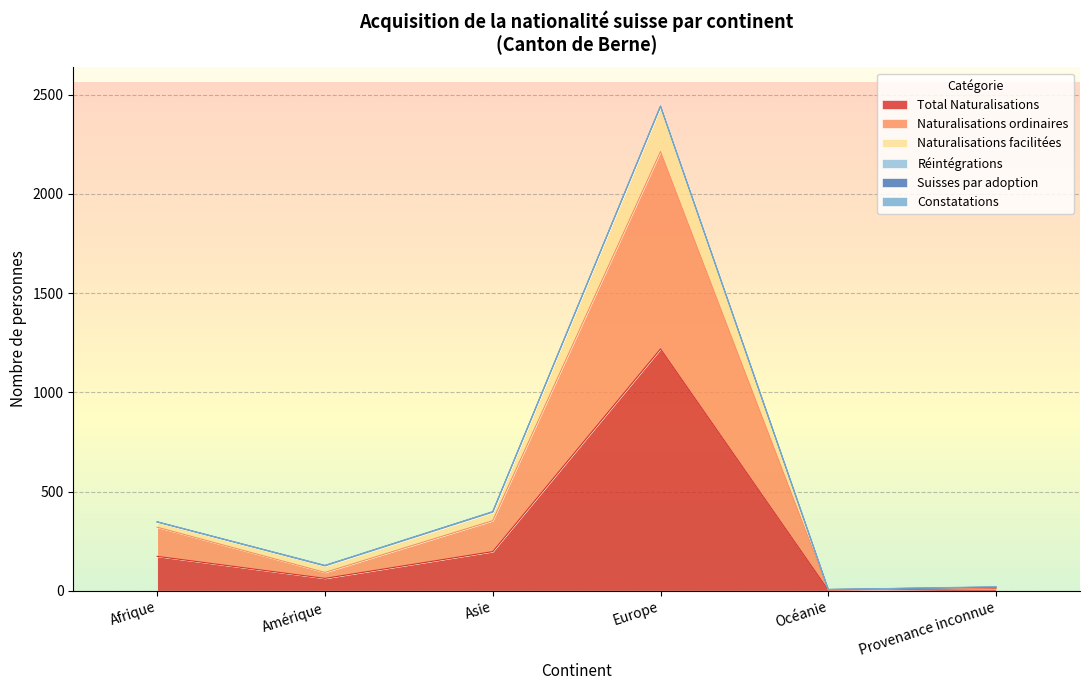

The value of Total Naturalisations at Afrique is 173. True or false?

True